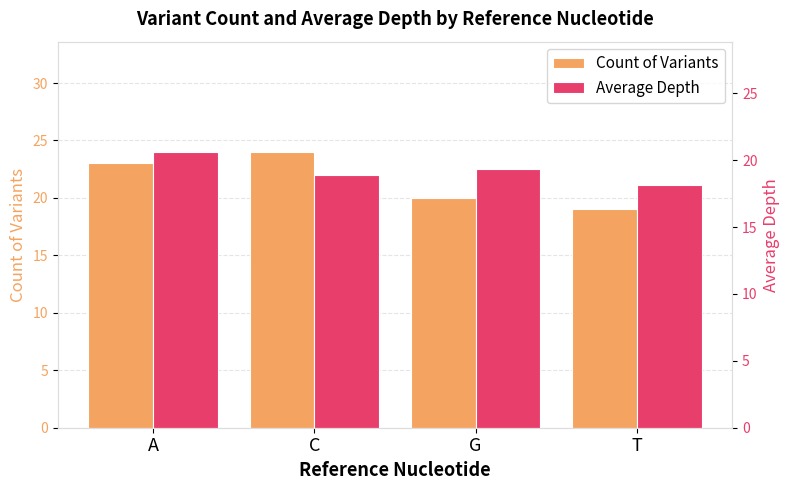

What is the highest value of the Count of Variants series?

24.0